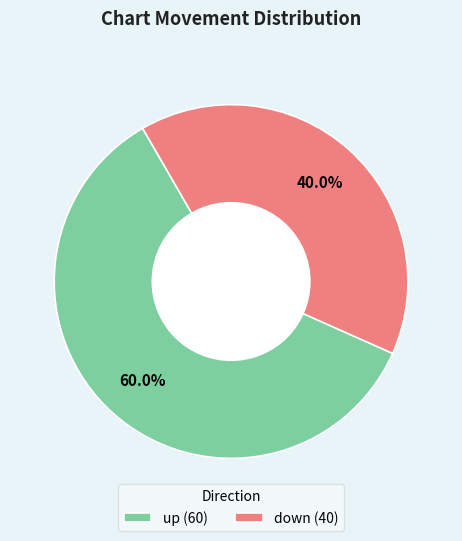

How many segments does this pie chart have?

2